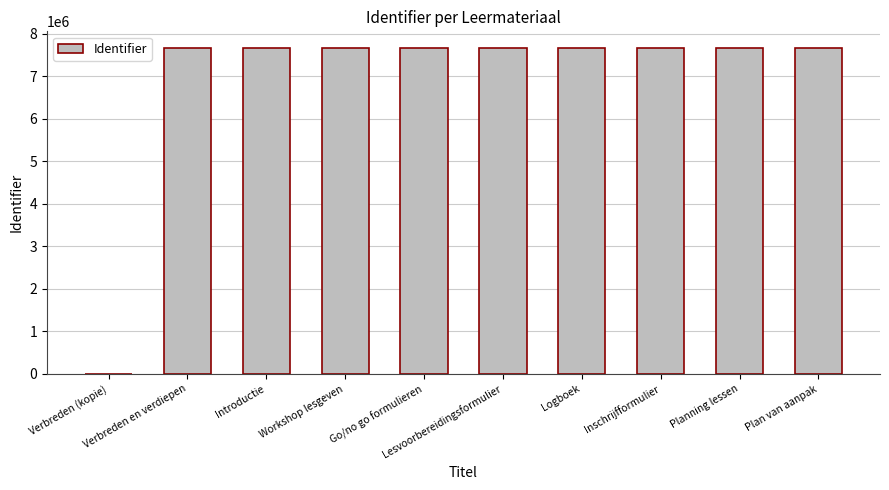

How many series are shown in this chart?

1